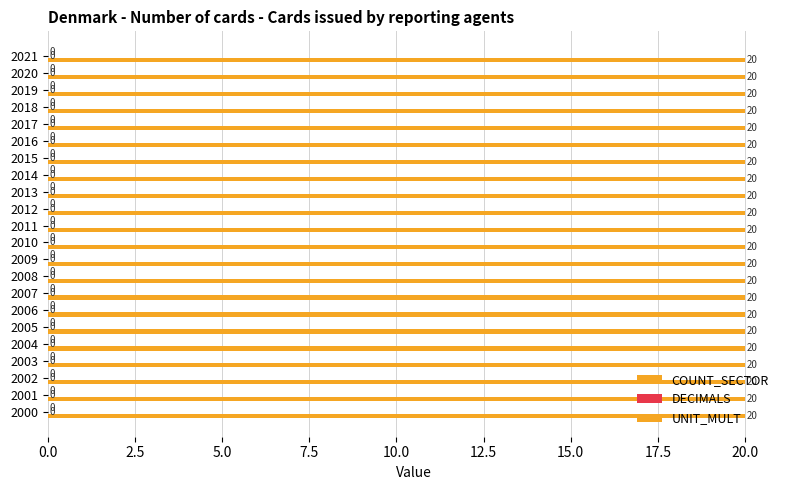

Count the number of categories in the chart.

22